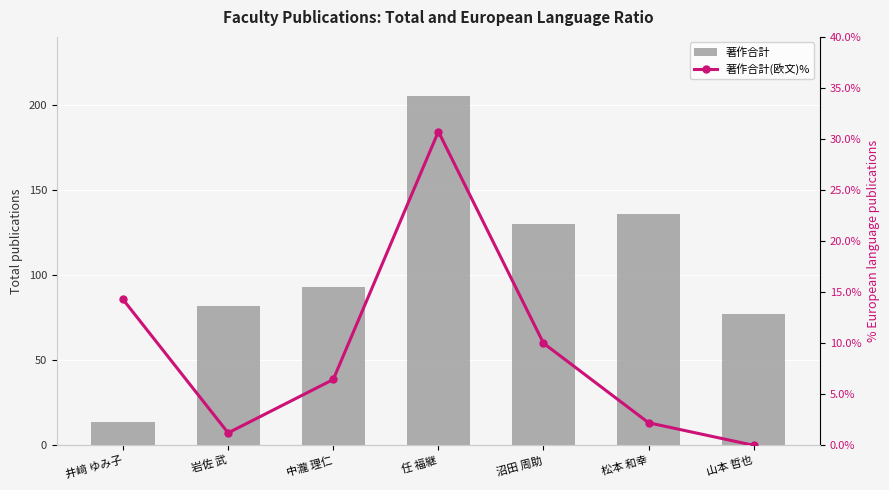

What is the highest value of the 著作合計(欧文)% series?

30.7